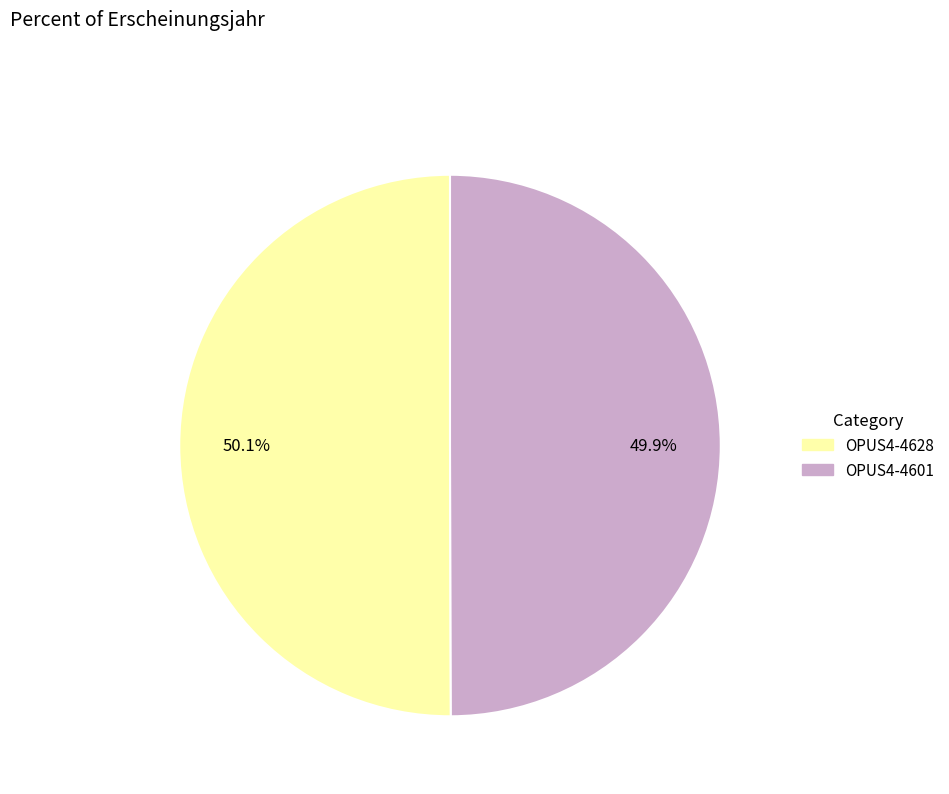

What percentage is NOT represented by OPUS4-4601?

50.1%